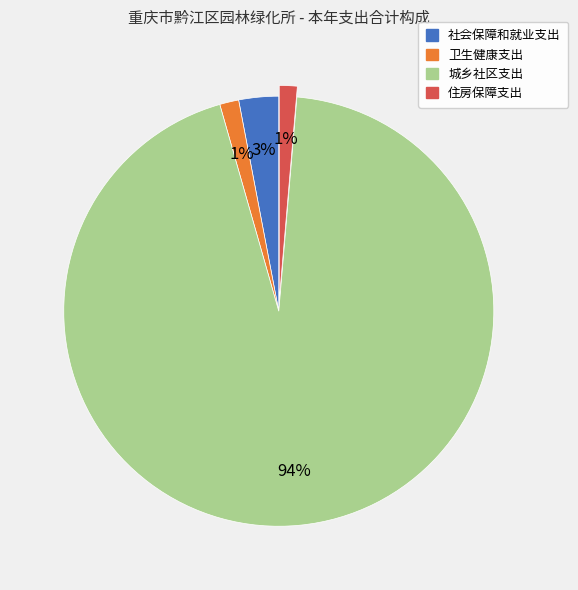

To the nearest percent, what is the average slice percentage?

25%